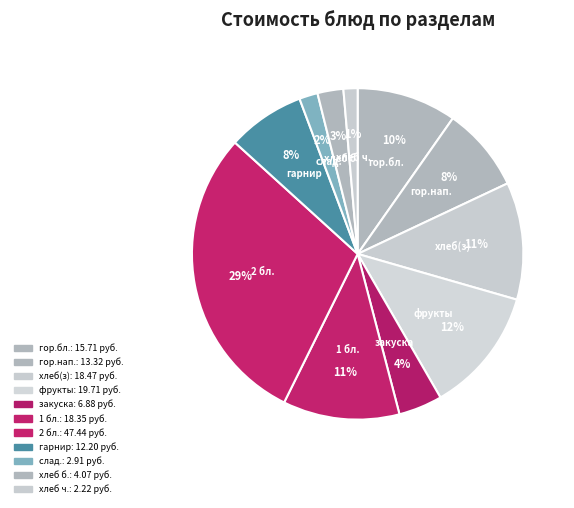

Is the sum of хлеб(з) and закуска greater than half?

No